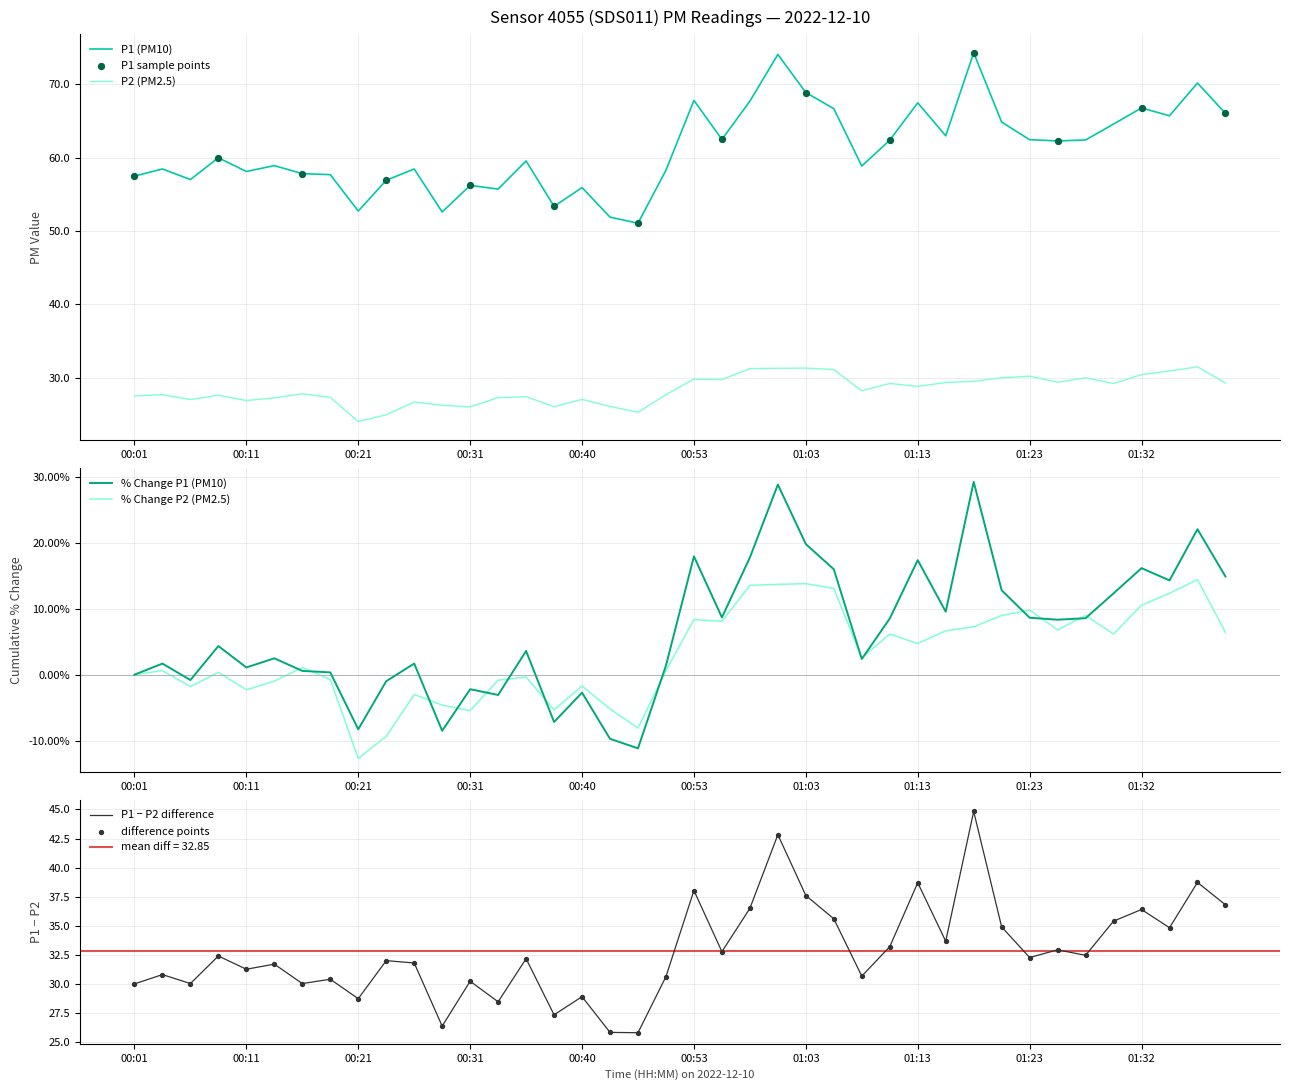

Which series has the largest total across all categories?

P1